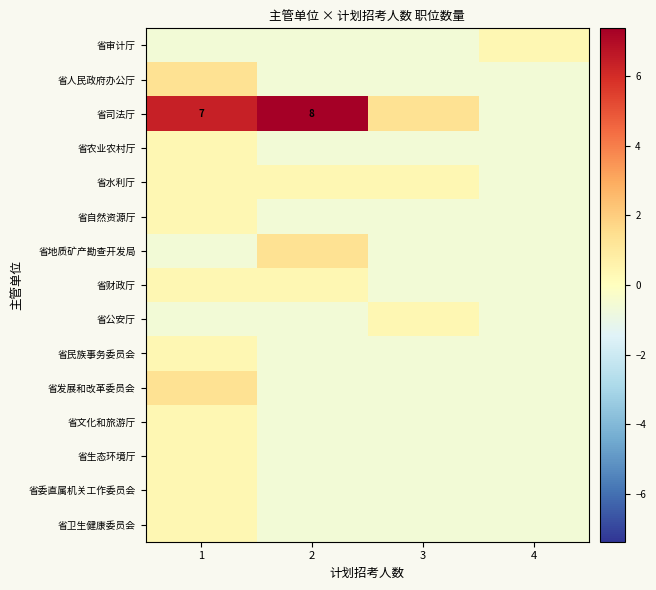

Which label corresponds to the smallest value in the chart?

1